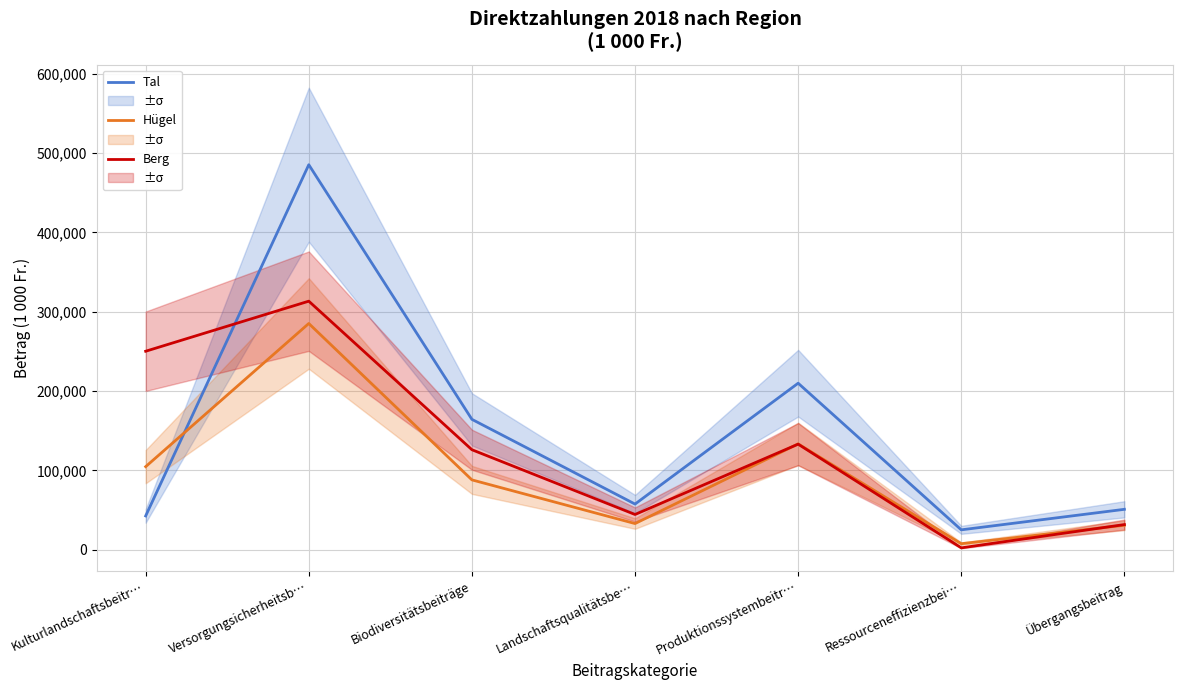

The Tal series shows 361084 at Produktionssystembeitr…. True or false?

False